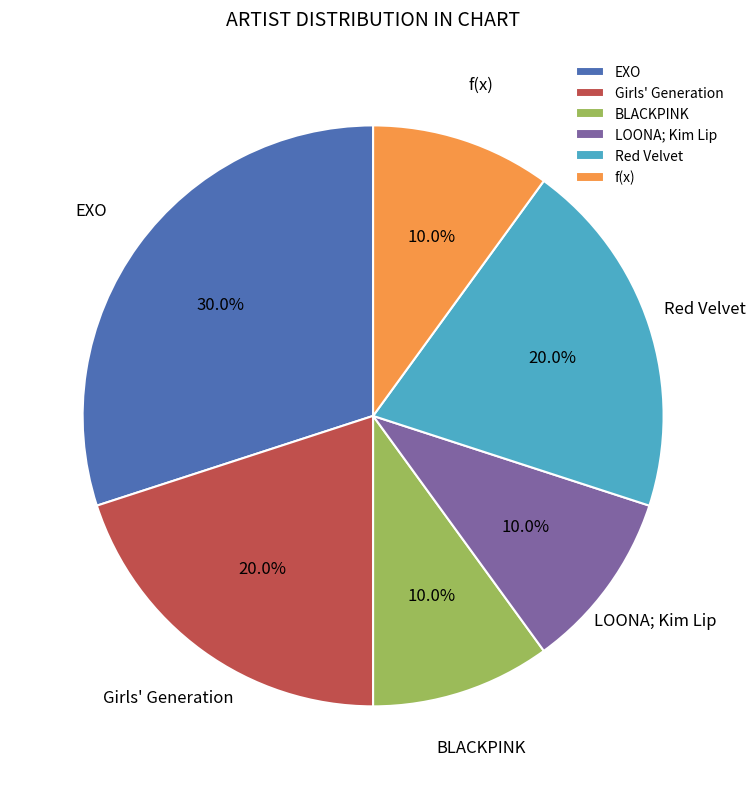

What portion of the pie excludes f(x)?

90.0%